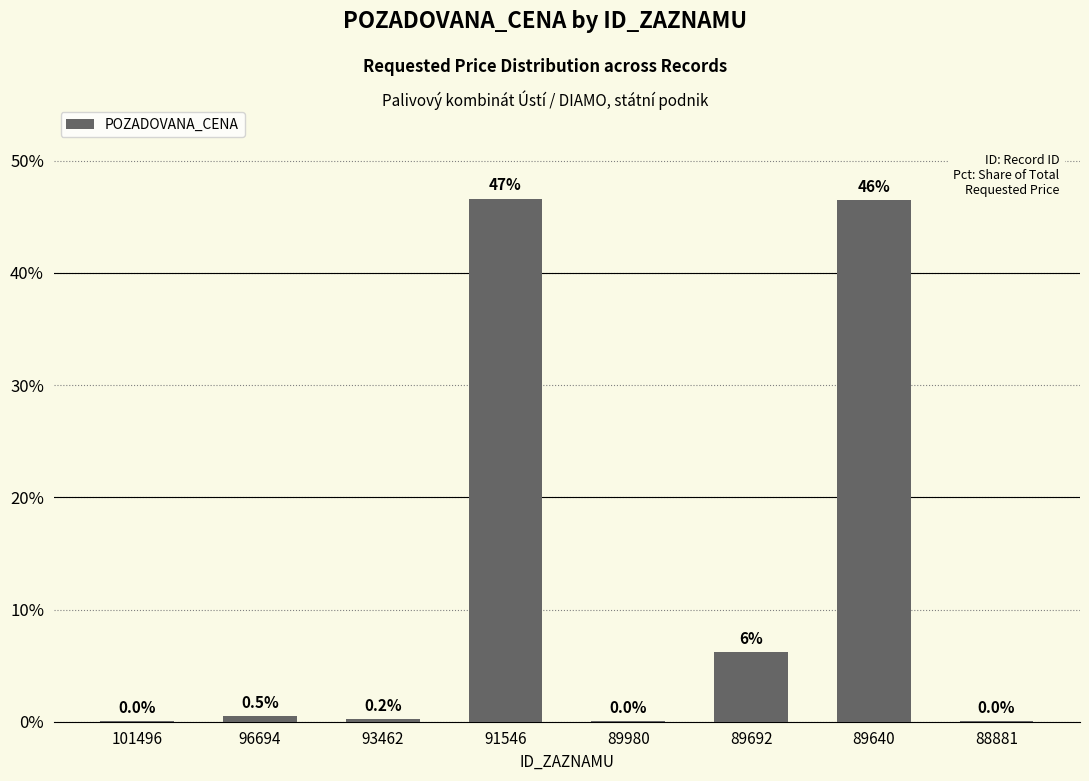

Which category has the highest value across all series?

91546